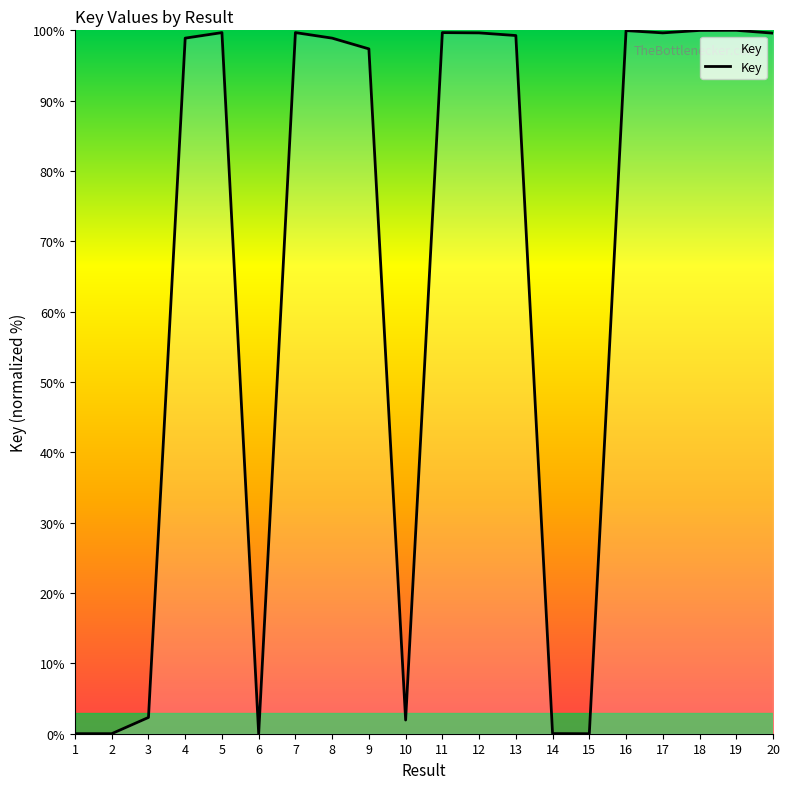

Does the chart display data point markers on the line(s)?

No